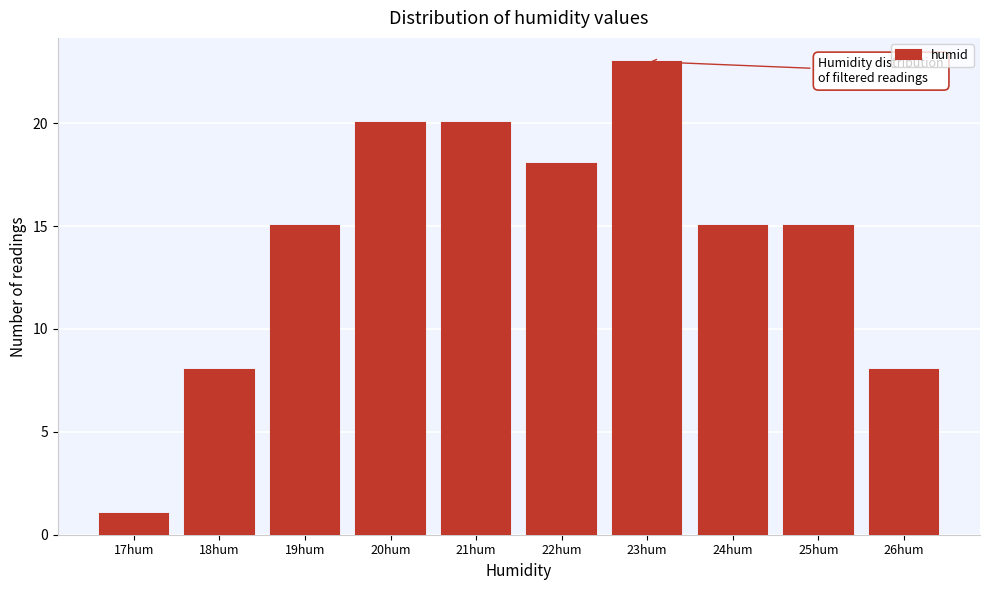

Reading left to right, extract all data points from this chart.

1	8	15	20	20	18	23	15	15	8